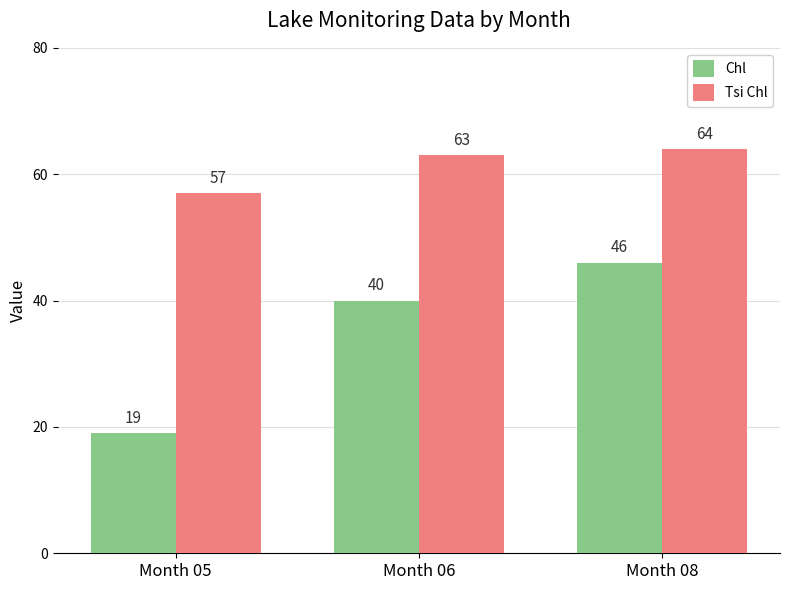

At which label is Tsi Chl closest to 60?

Month 05